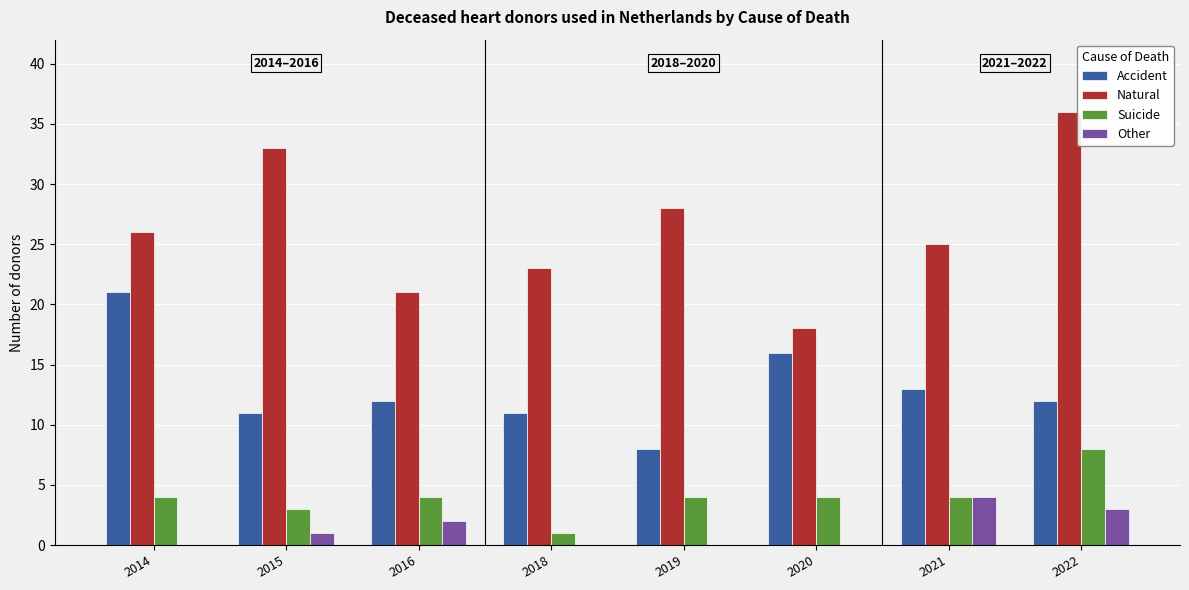

Between 2019 and 2021, which series saw the biggest shift?

Accident